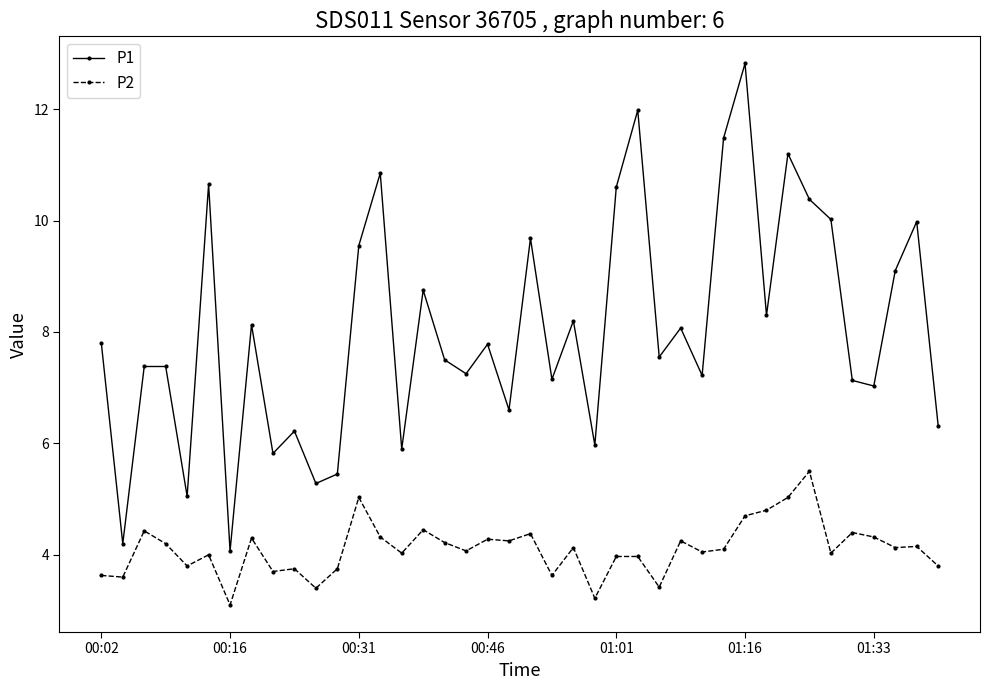

True or false: P1 has more than 1 points higher than both neighbors.

True